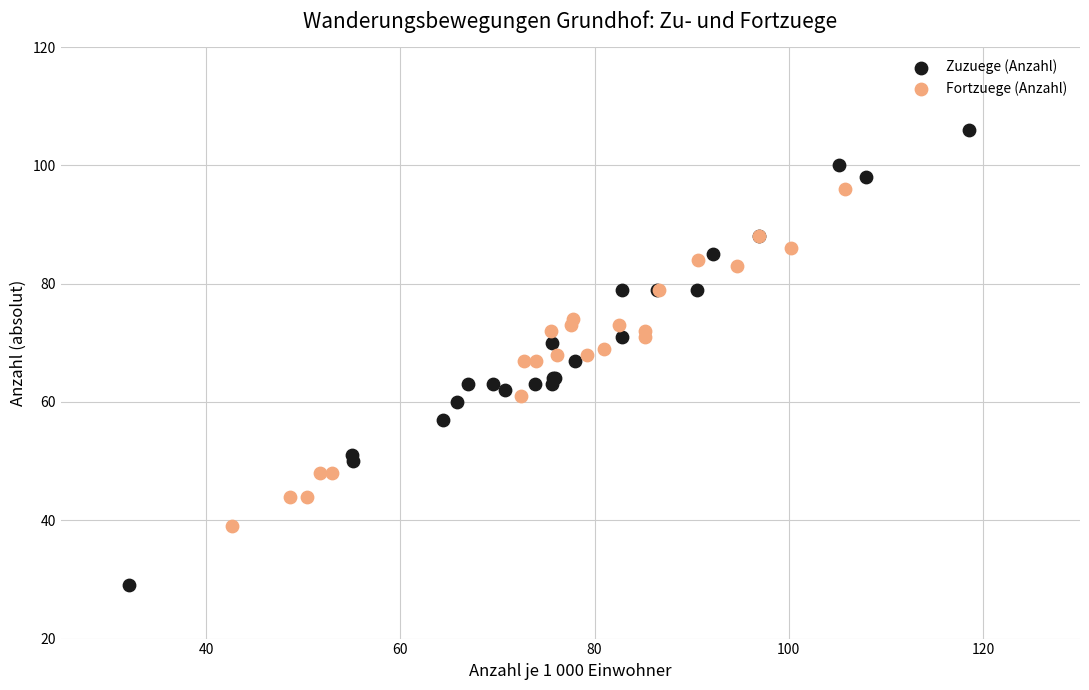

Which series contains the lowest Y value?

Zuzuege (Anzahl)